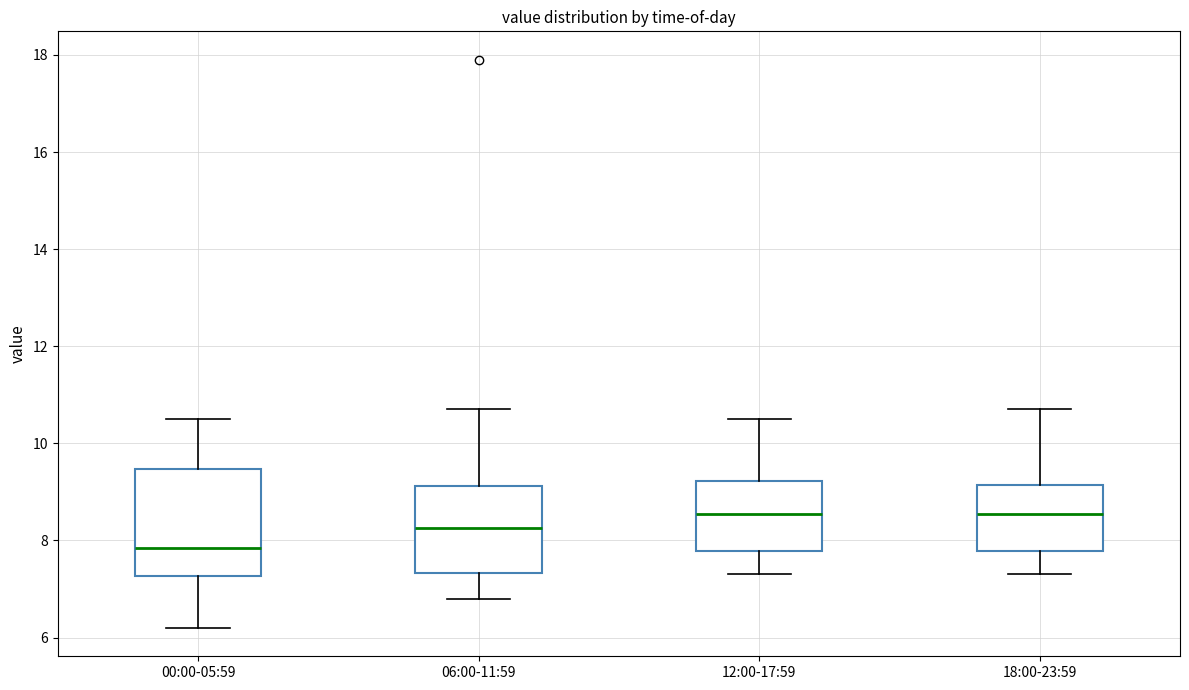

Reading left to right, transcribe this box plot: for each box, give where its median line is, the range the box spans, and where its two whiskers end, as read against the y-axis. The values are not printed on the chart, so give them approximately, as read against the axis.

00:00-05:59: median 7.8, box 7.2 to 9.4, whiskers 6.2 to 10.6
06:00-11:59: median 8.2, box 7.4 to 9.2, whiskers 6.8 to 10.8
12:00-17:59: median 8.6, box 7.8 to 9.2, whiskers 7.4 to 10.6
18:00-23:59: median 8.6, box 7.8 to 9.2, whiskers 7.4 to 10.8